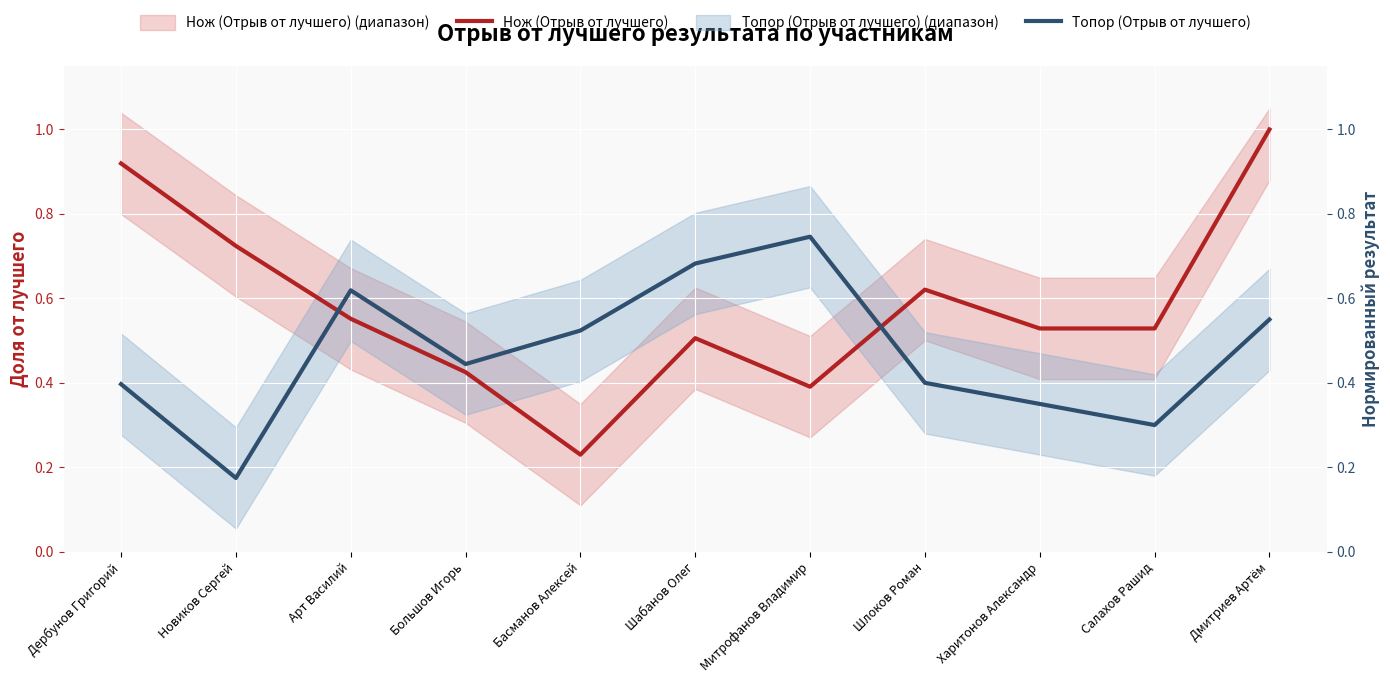

What is the label of the 3rd point from the left?

Арт Василий